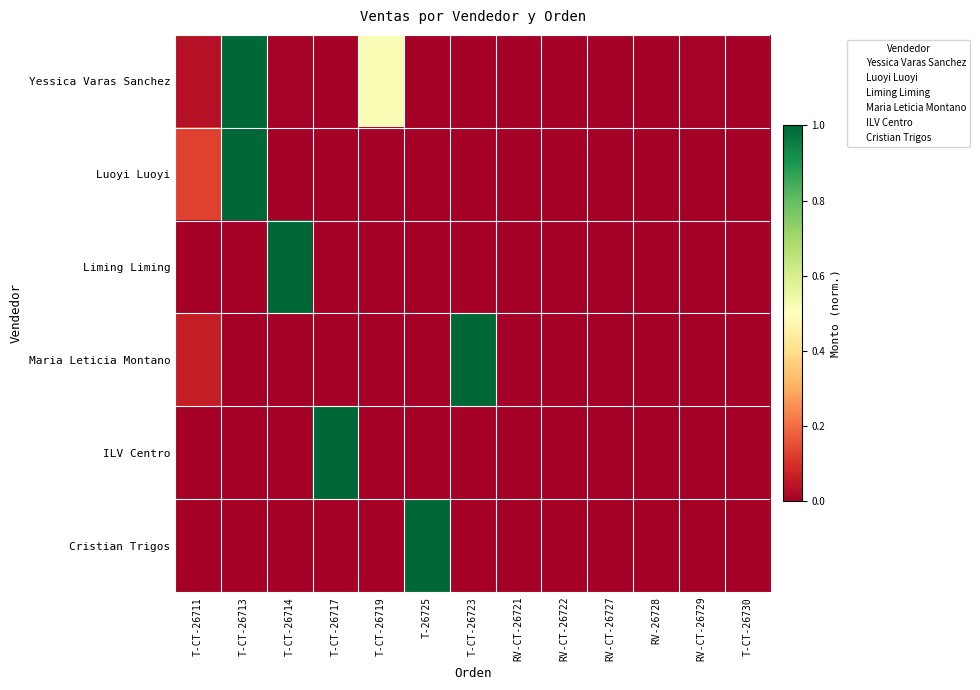

How many data points does each series have?

13